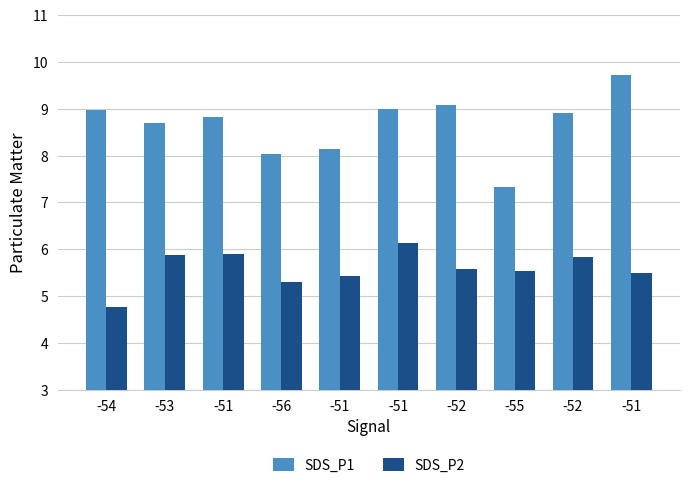

The SDS_P1 series shows 4.1 at -51. True or false?

False